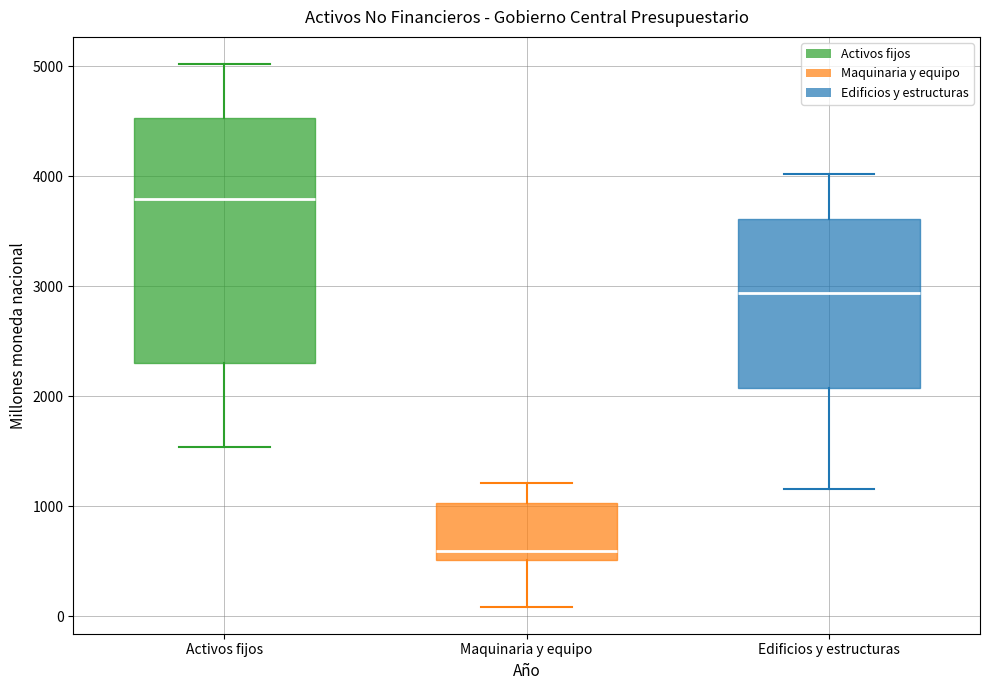

Where does the upper whisker of the box for Edificios y estructuras end on the y-axis? The values are not printed on the chart, so give them approximately, as read against the axis.

4000